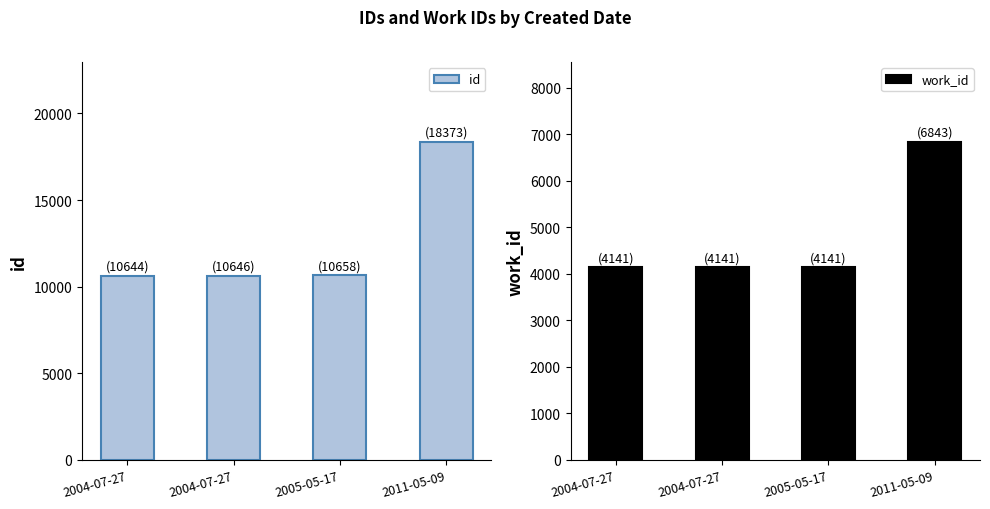

What is the value of the work_id bar at the 3rd from the left?

4141